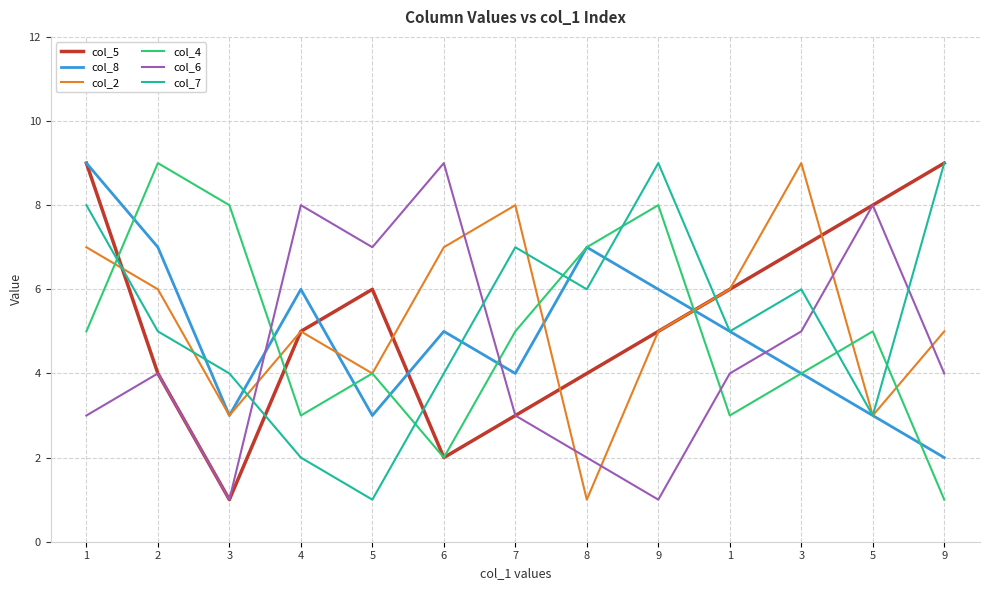

Reading left to right, list all the values displayed in this chart.

col_5: 9	4	1	5	6	2	3	4	5	6	7	8	9
col_8: 9	7	3	6	3	5	4	7	6	5	4	3	2
col_2: 7	6	3	5	4	7	8	1	5	6	9	3	5
col_4: 5	9	8	3	4	2	5	7	8	3	4	5	1
col_6: 3	4	1	8	7	9	3	2	1	4	5	8	4
col_7: 8	5	4	2	1	4	7	6	9	5	6	3	9